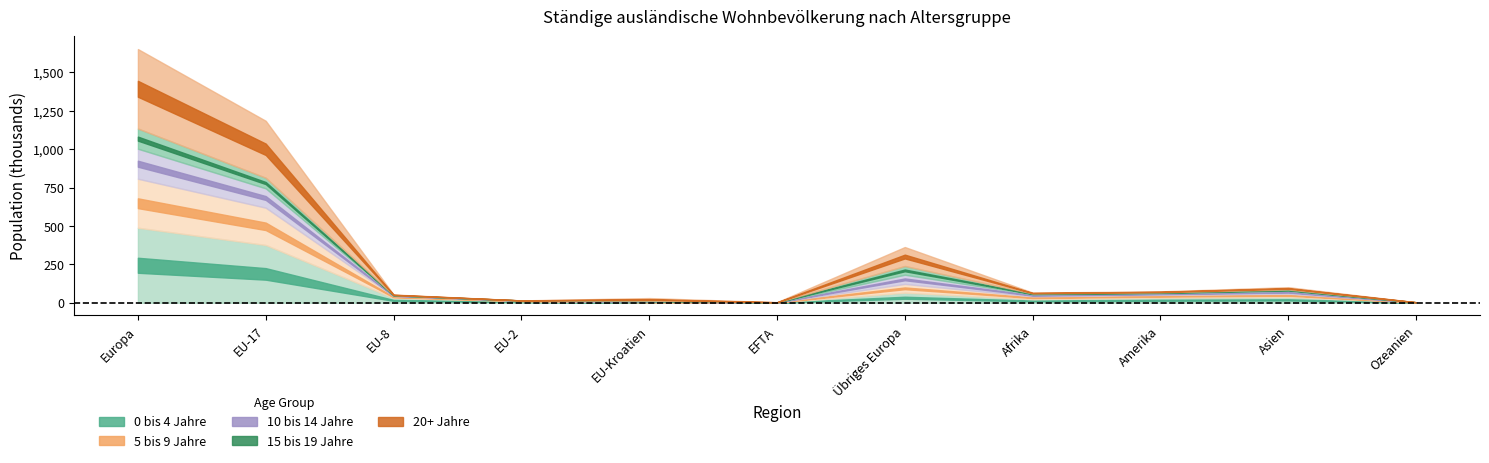

True or false: 10 bis 14 Jahre has a value of 18550 at Asien.

True